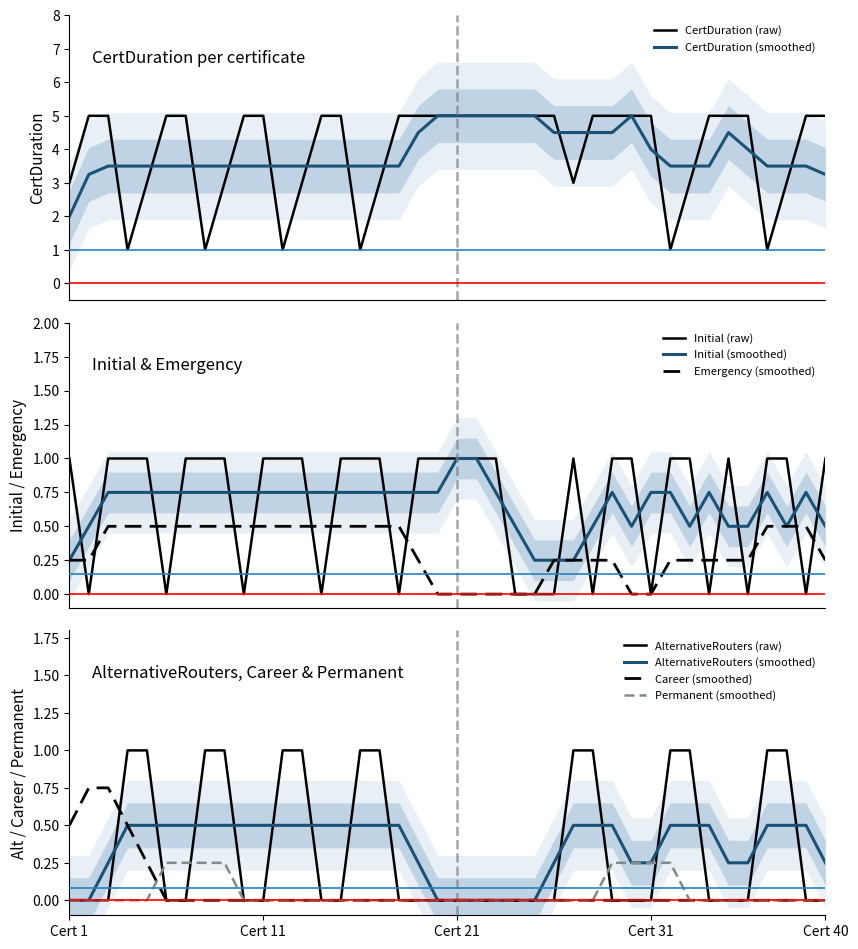

True or false: AlternativeRouters has more than 2 interior local peaks.

False